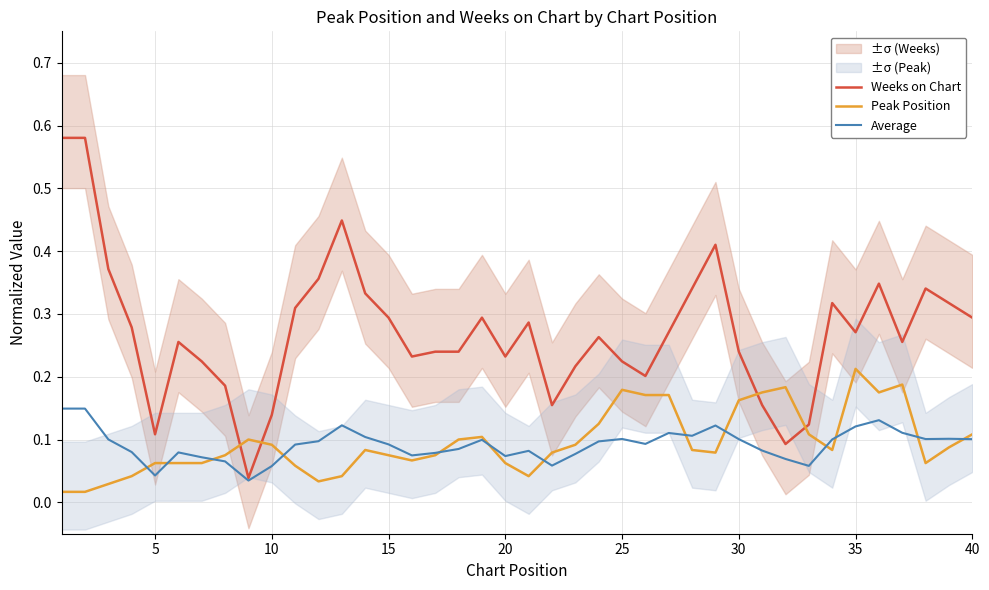

What is the difference between the maximum and minimum values in the Peak Position series?

0.2